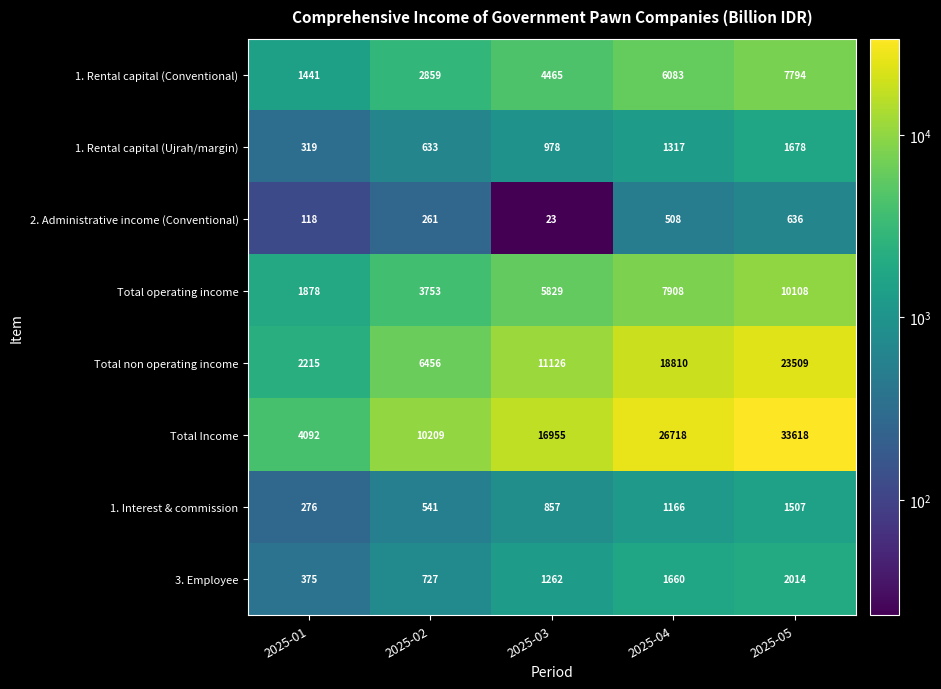

What is the spread (max minus min) of values at 2025-05?

32982